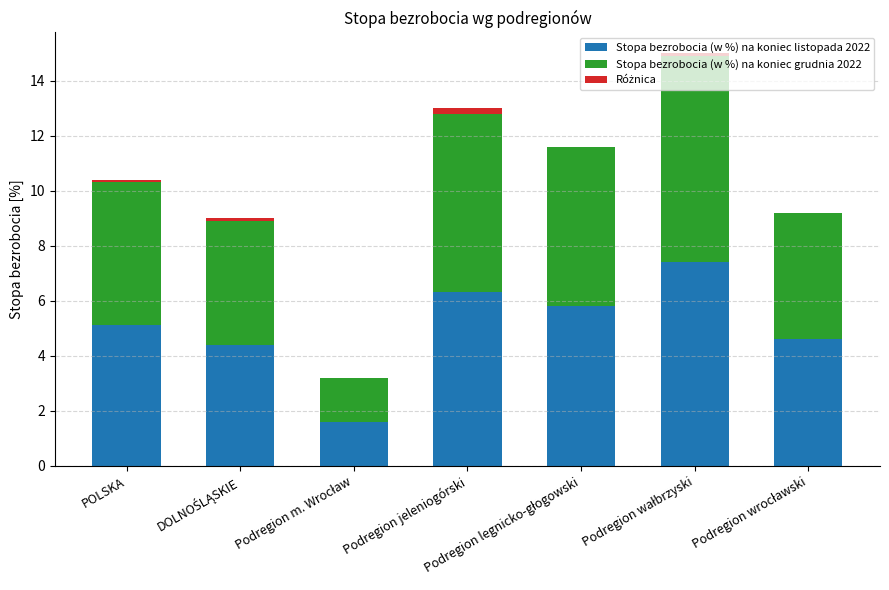

What is the maximum value for Stopa bezrobocia (w %) na koniec listopada 2022?

7.4